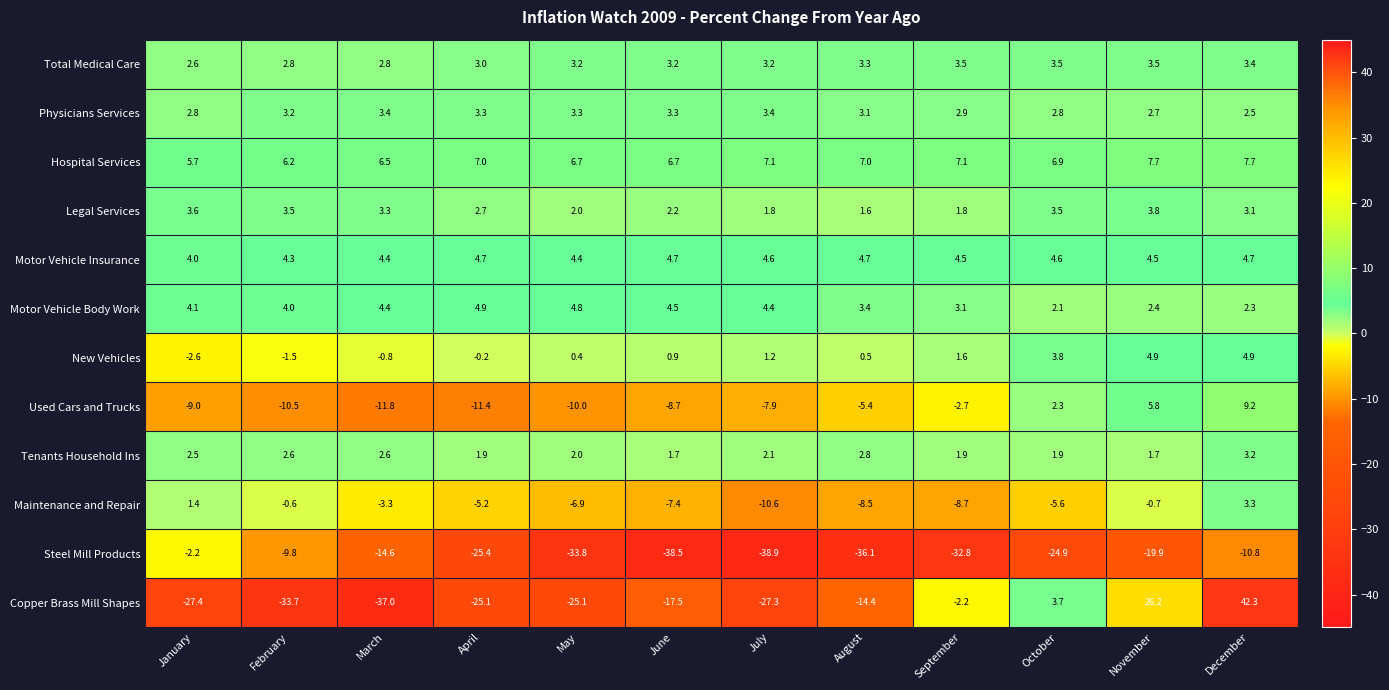

What is the difference between the second highest and minimum values in the Copper Brass Mill Shapes series?

63.2